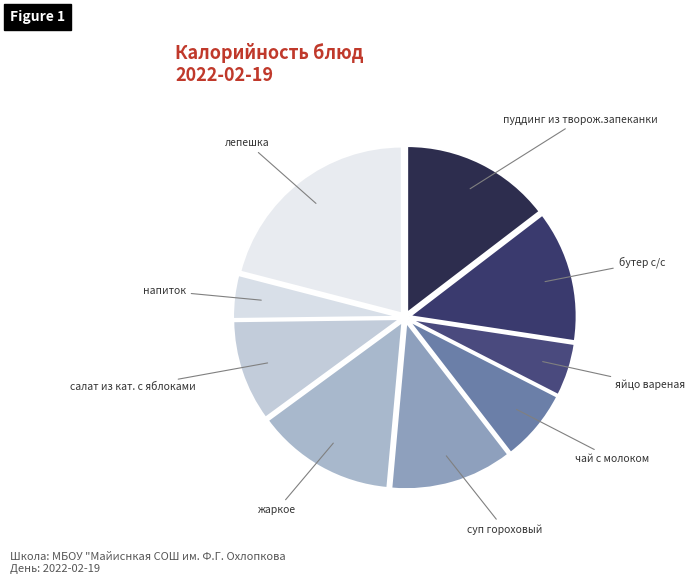

How many slices are in this pie chart?

9